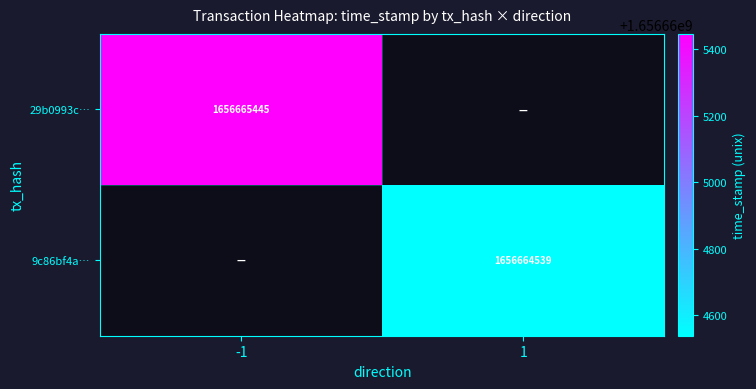

List the labels in order of 29b0993c6f82d00cc11e10a6adb67178cd92f83 value, smallest first.

1, -1